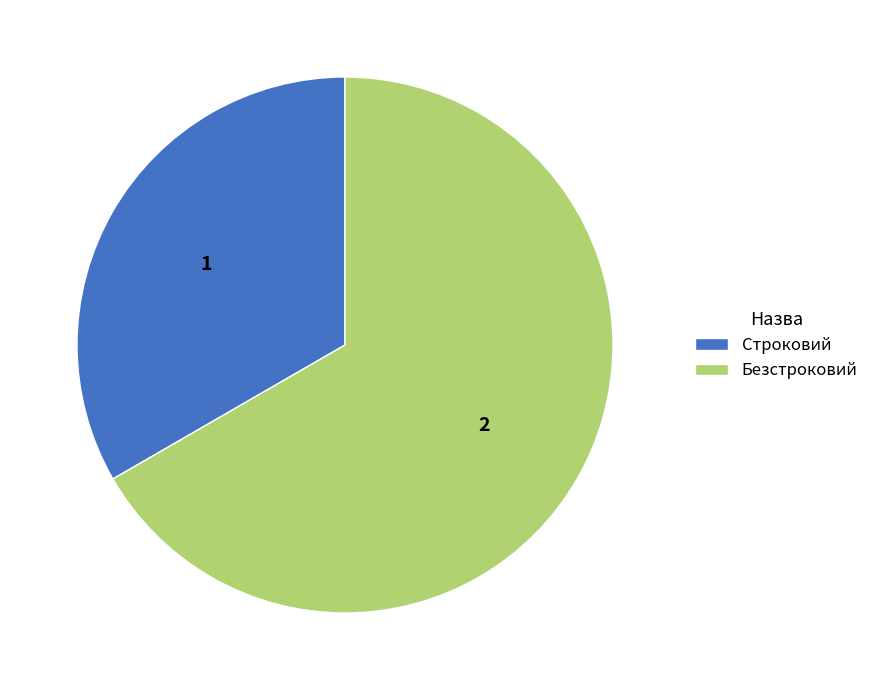

Which category has the biggest portion of the pie?

Безстроковий